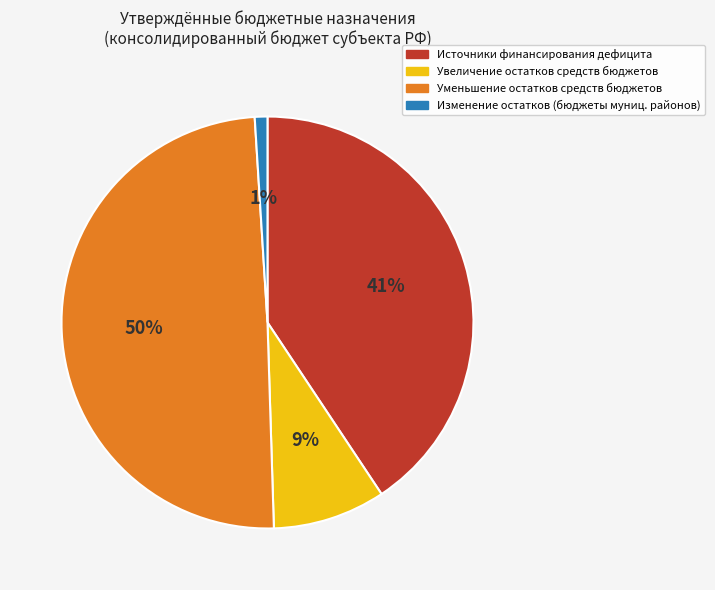

To the nearest percent, what is the average slice percentage?

25%